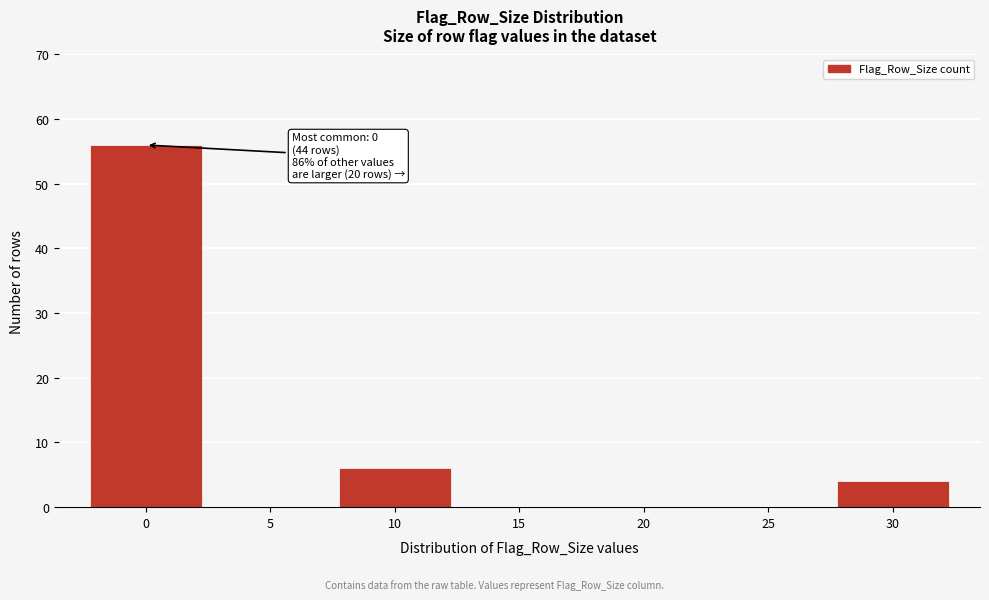

Reading left to right, list all the values displayed in this chart.

0=56	5=0	10=6	15=0	20=0	25=0	30=4